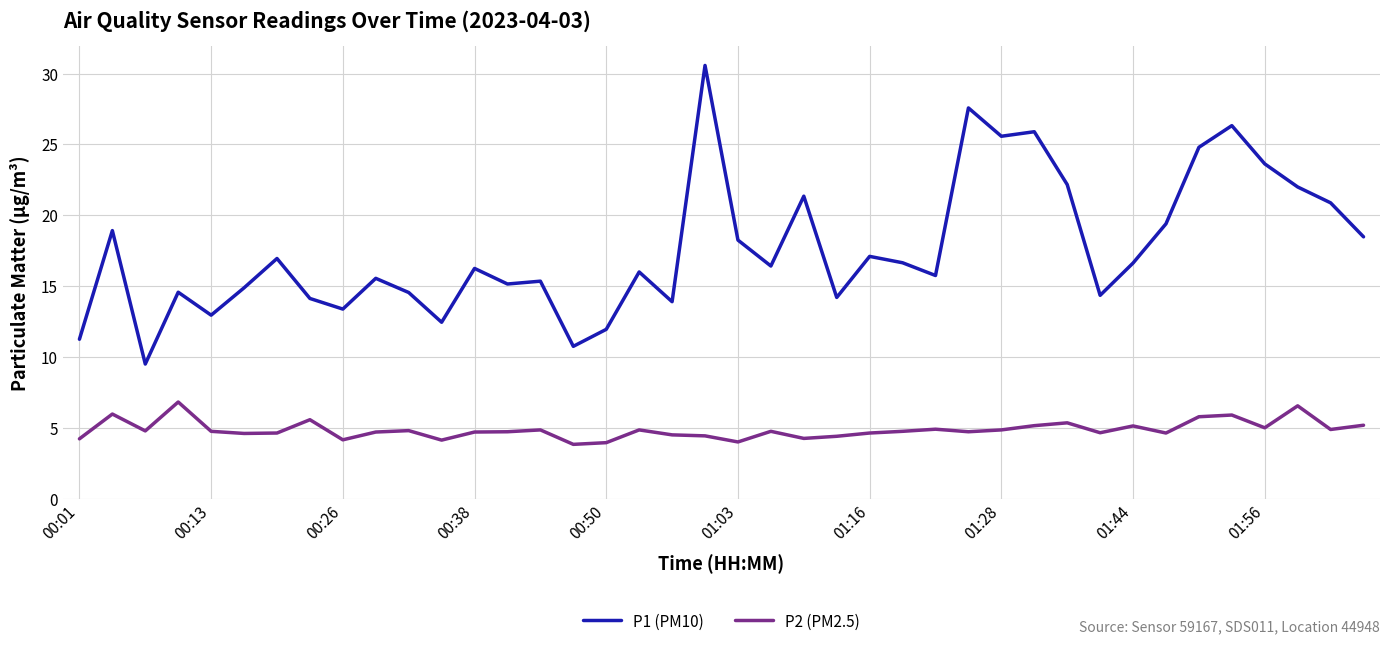

What is the sum of all P1 (PM10) values?

706.5